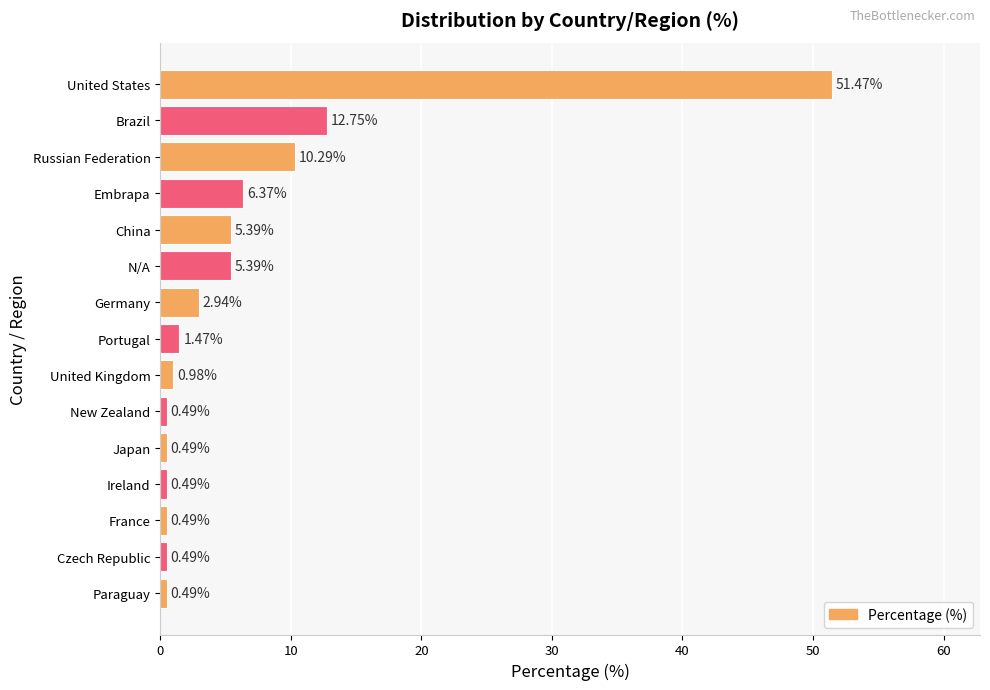

What is the average value?

6.7